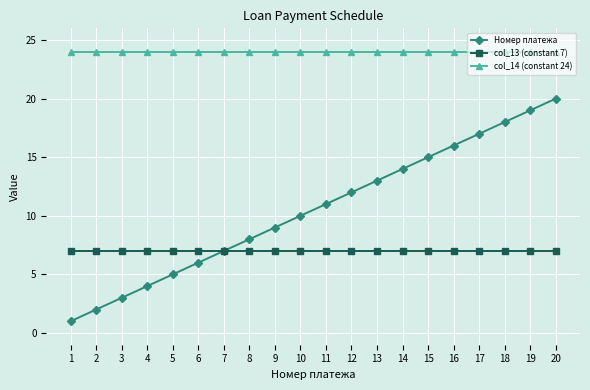

Is the value of col_13 (constant 7) at 4 greater than the value of Номер платежа at 19?

No